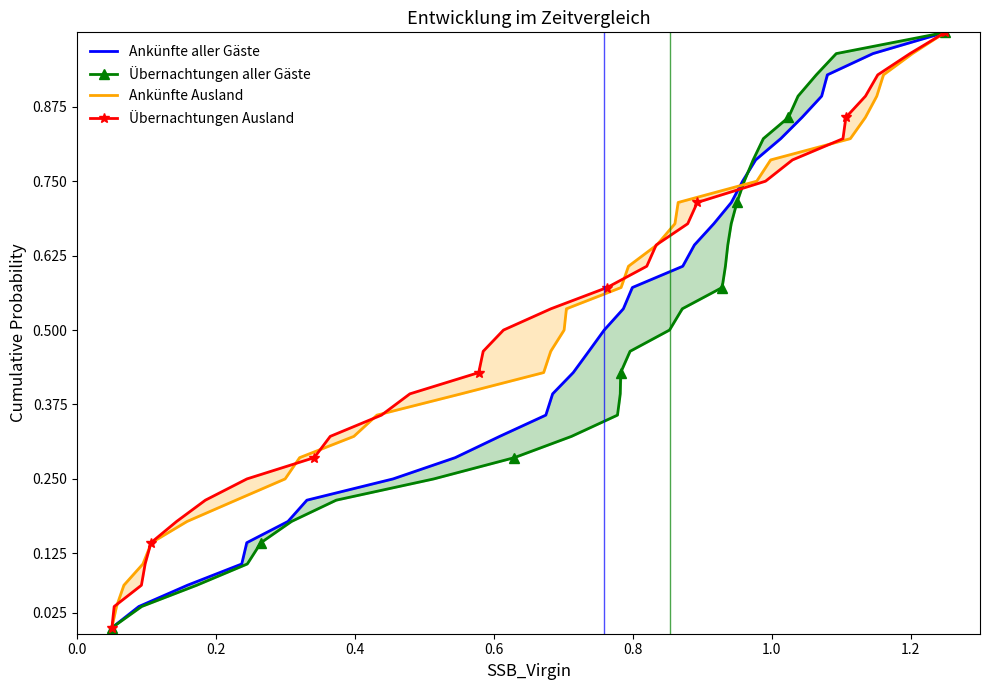

What is the difference between the second highest and minimum values in the Ankünfte Ausland series?

1.0